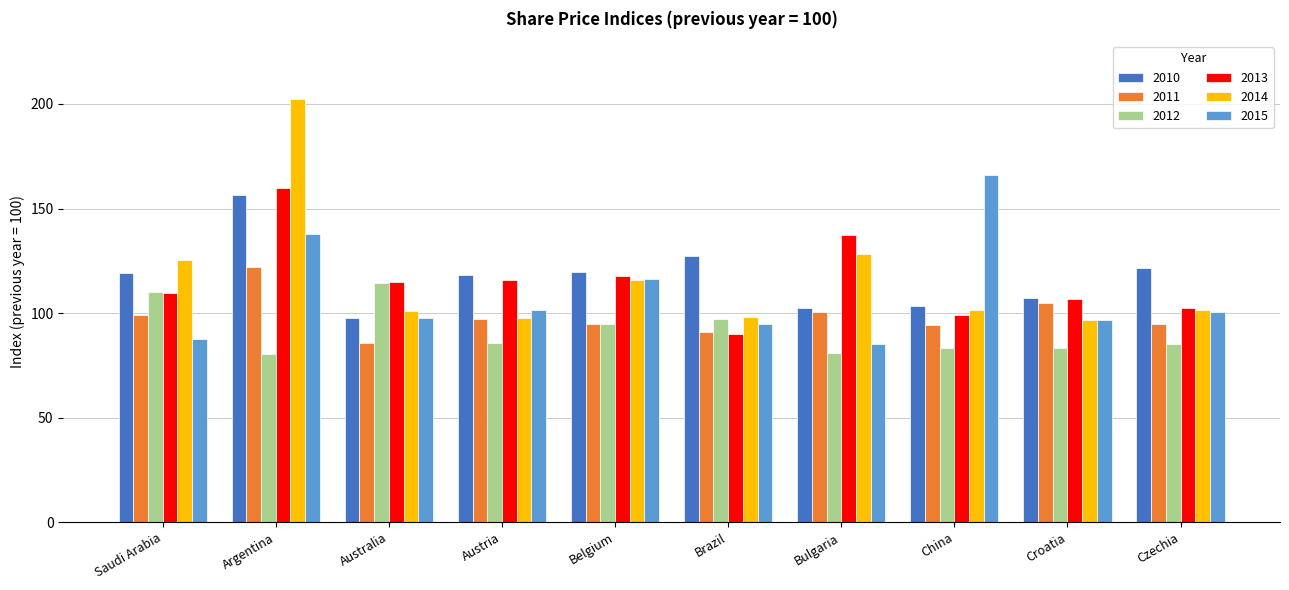

What is the total value across all series at China?

647.2